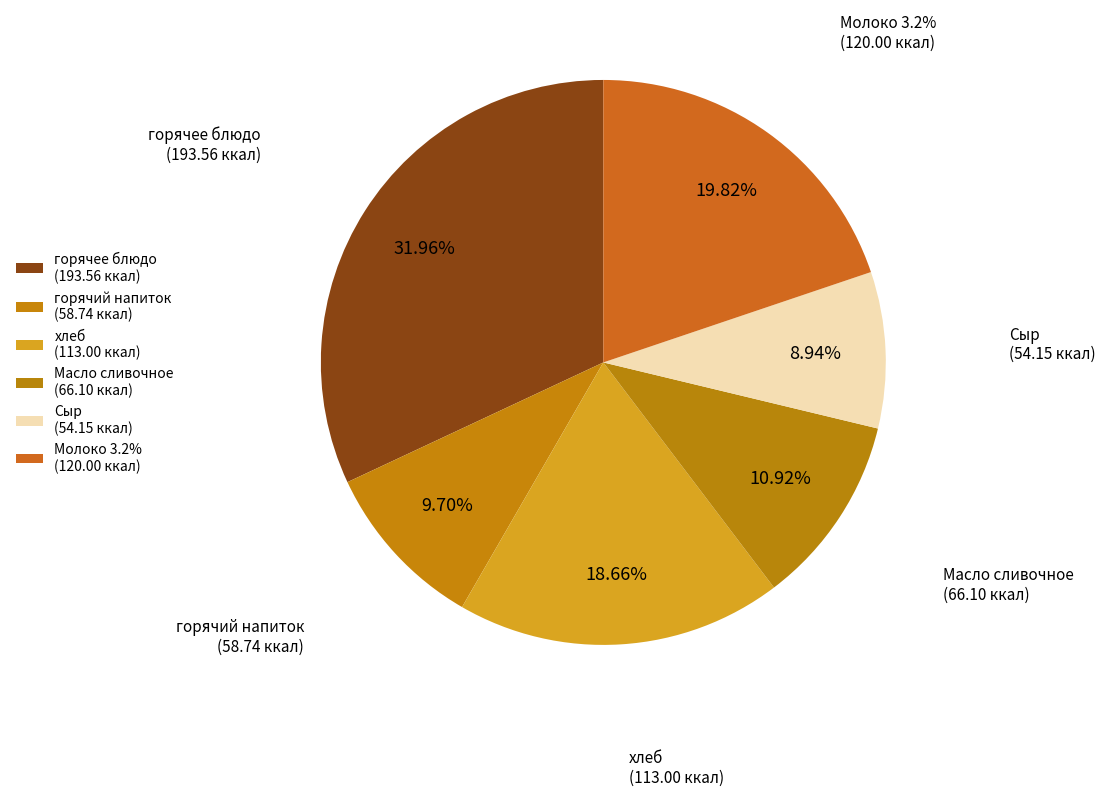

Does Сыр represent more than half of the total?

No